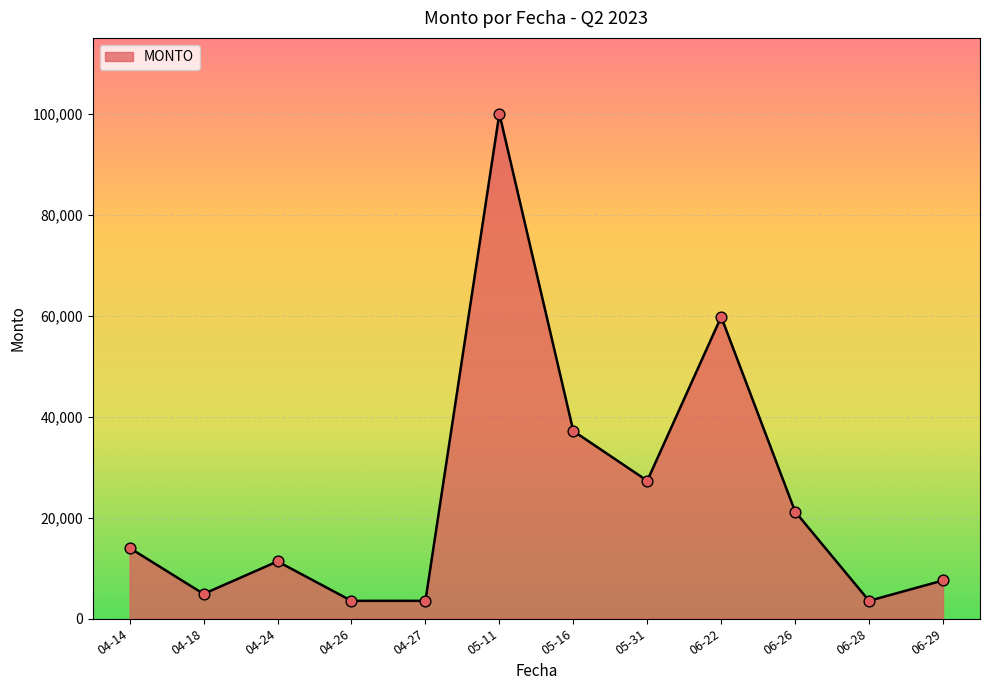

What is the ratio of the value at 04-27 to the value at 06-29?

0.5